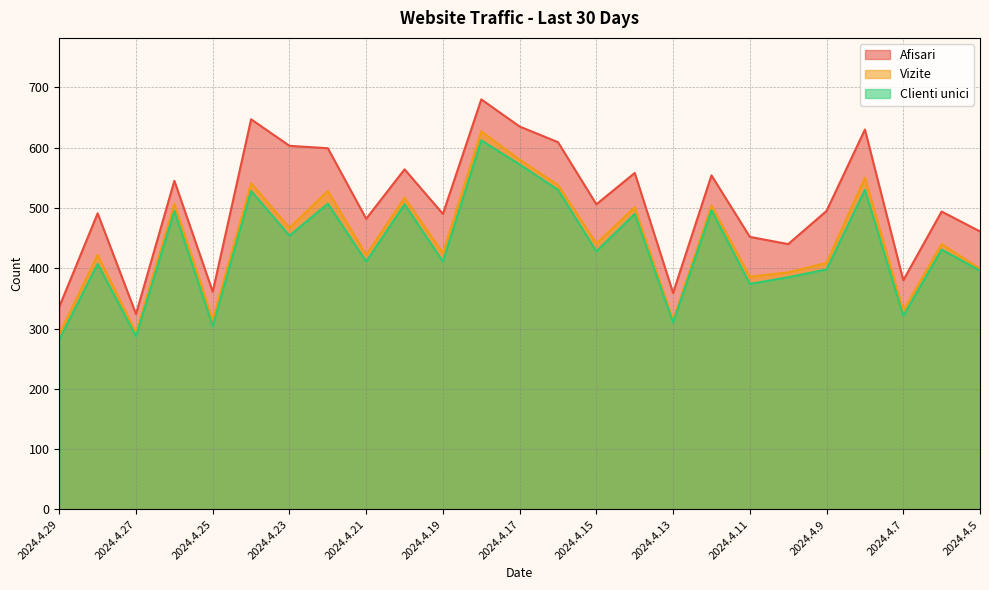

Which series has the largest total across all categories?

Afisari